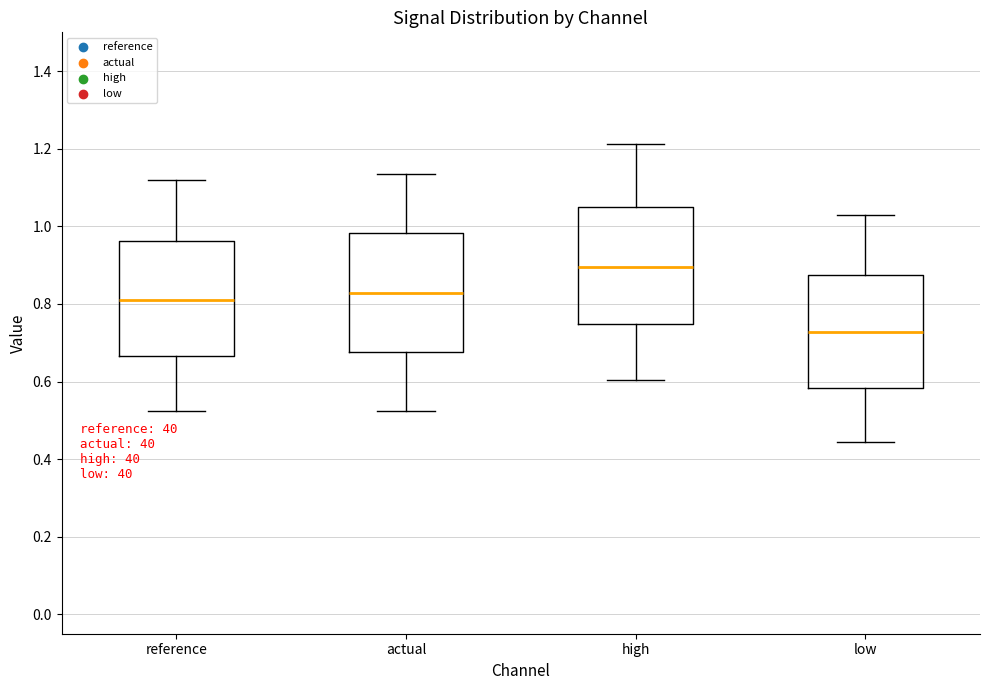

Reading left to right, transcribe this box plot: for each box, give where its median line is, the range the box spans, and where its two whiskers end, as read against the y-axis. The values are not printed on the chart, so give them approximately, as read against the axis.

reference: median 0.82, box 0.66 to 0.96, whiskers 0.52 to 1.12
actual: median 0.82, box 0.68 to 0.98, whiskers 0.52 to 1.14
high: median 0.90, box 0.74 to 1.06, whiskers 0.60 to 1.22
low: median 0.72, box 0.58 to 0.88, whiskers 0.44 to 1.04